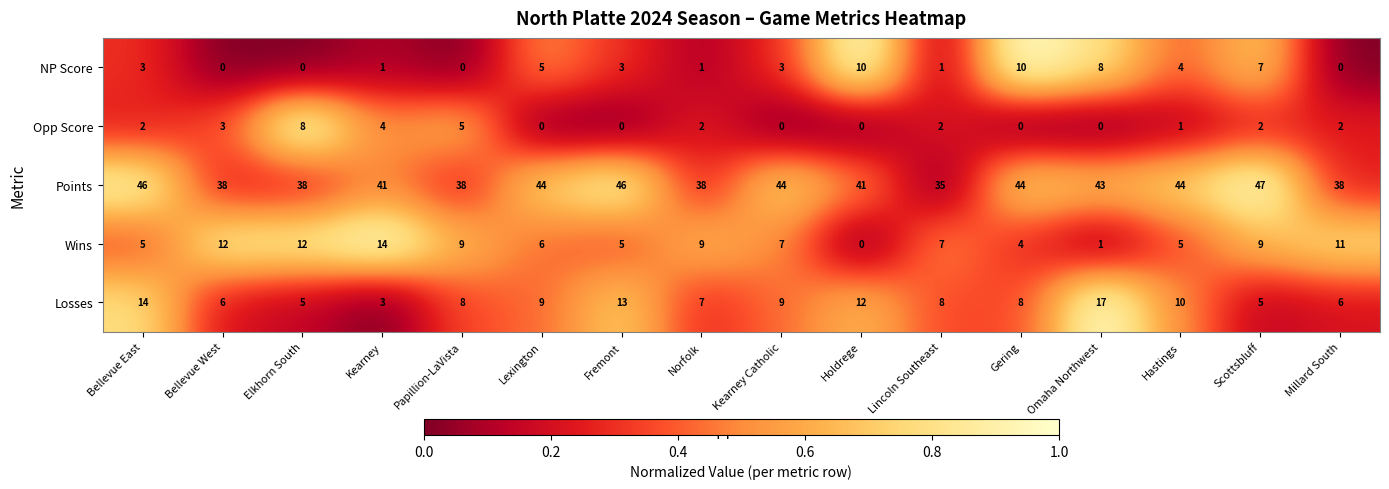

At which label does Wins reach its peak?

Kearney